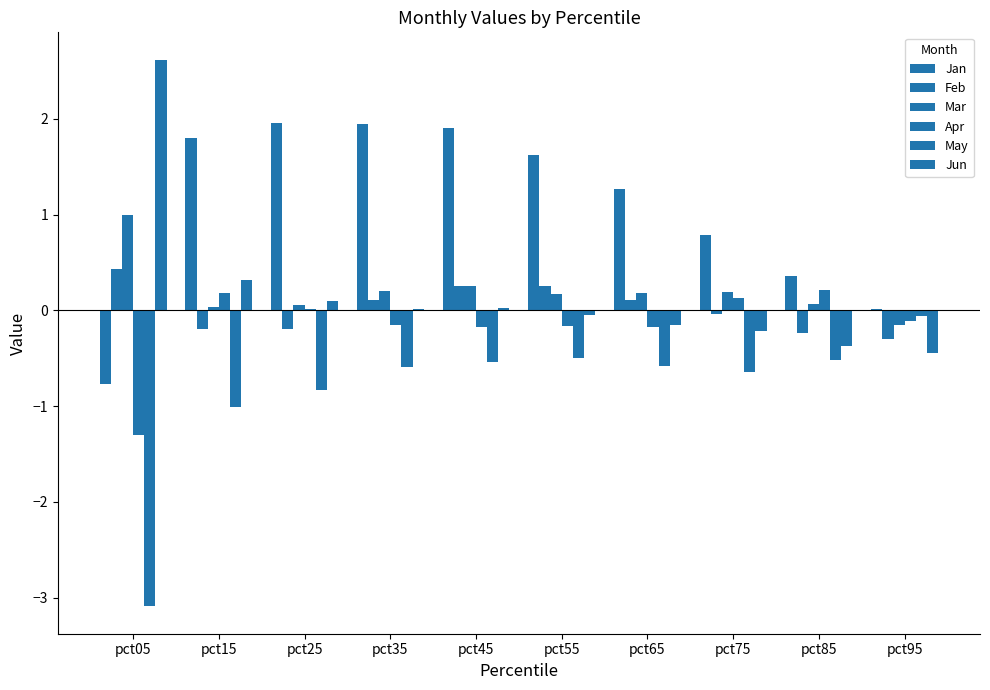

The Jun series shows -0.4 at pct85. True or false?

True